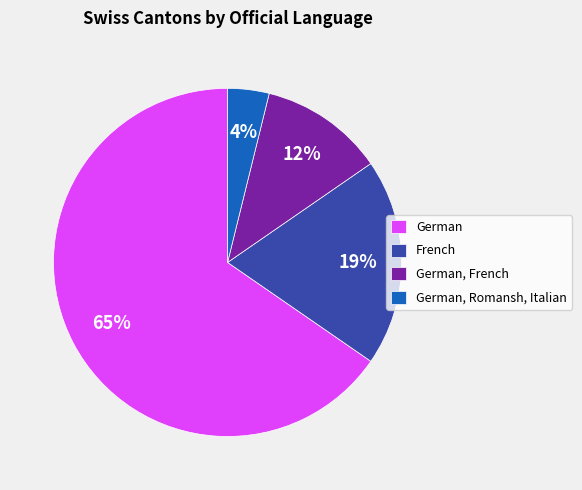

Does German, Romansh, Italian account for over 50% of the chart?

No